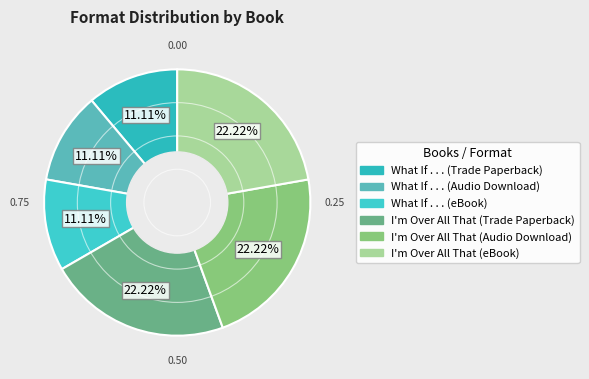

How much of the chart is everything except I'm Over All That (Trade Paperback)?

77.8%